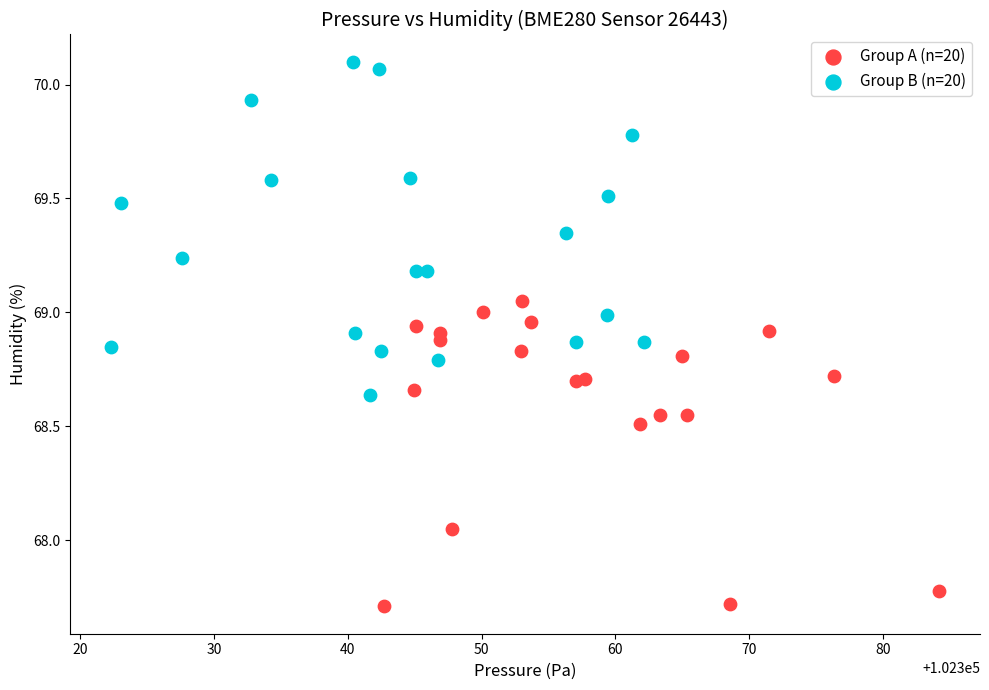

Which series contains the lowest Y value?

Group A (n=20)